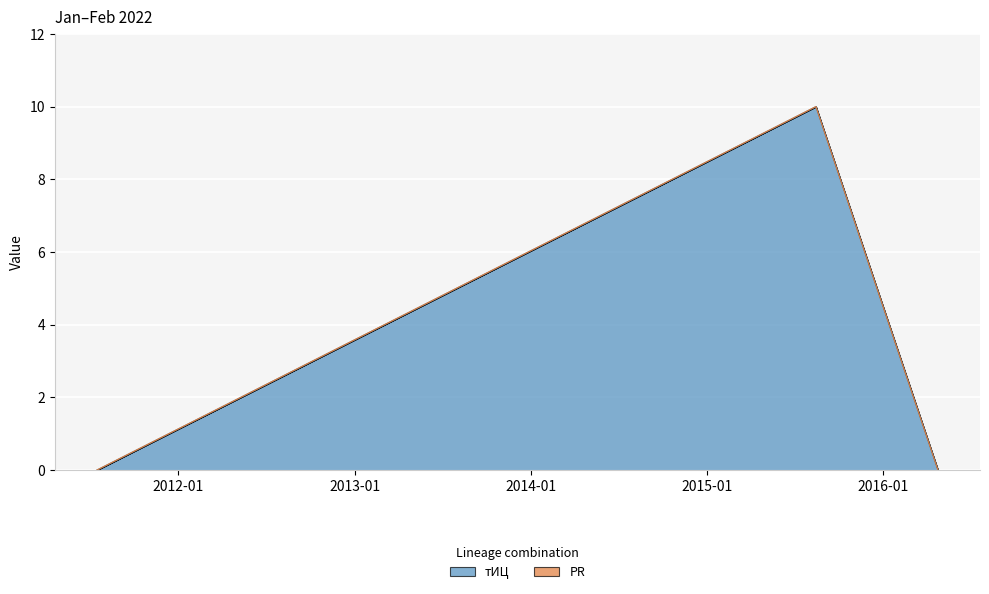

What is the value of the 2nd point from the left?

10